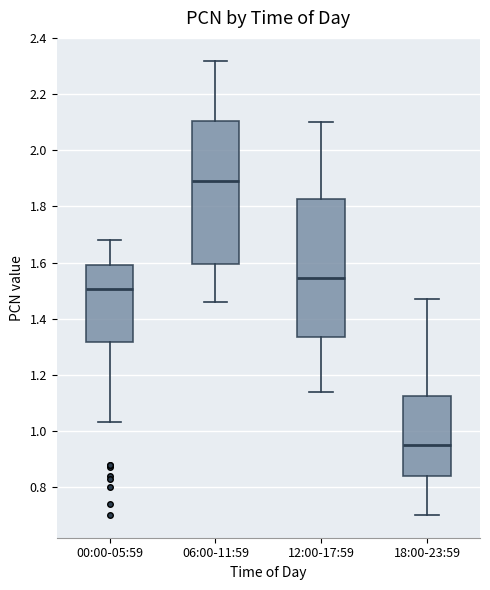

Where is the lower edge of the box for 06:00-11:59 on the y-axis? The values are not printed on the chart, so give them approximately, as read against the axis.

1.60